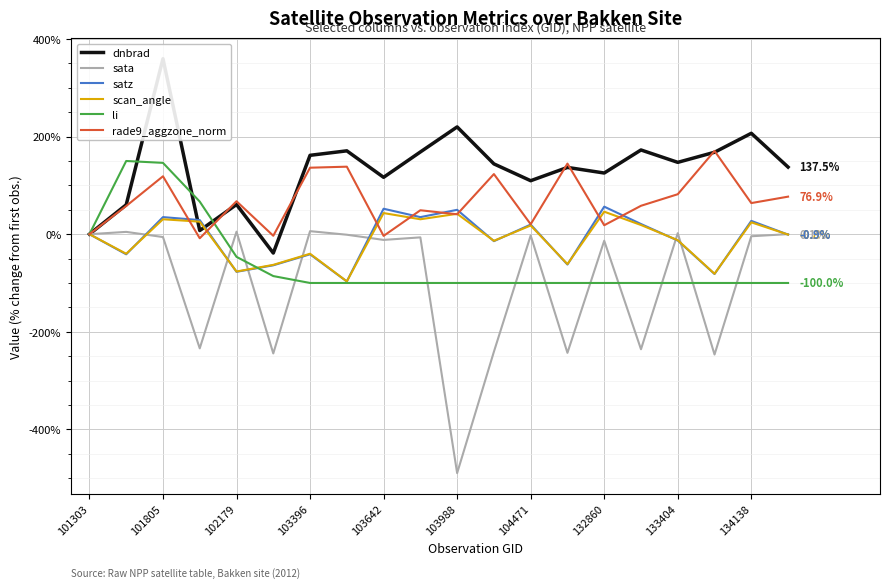

True or false: satz has a value of 19.7 at 104471.

True